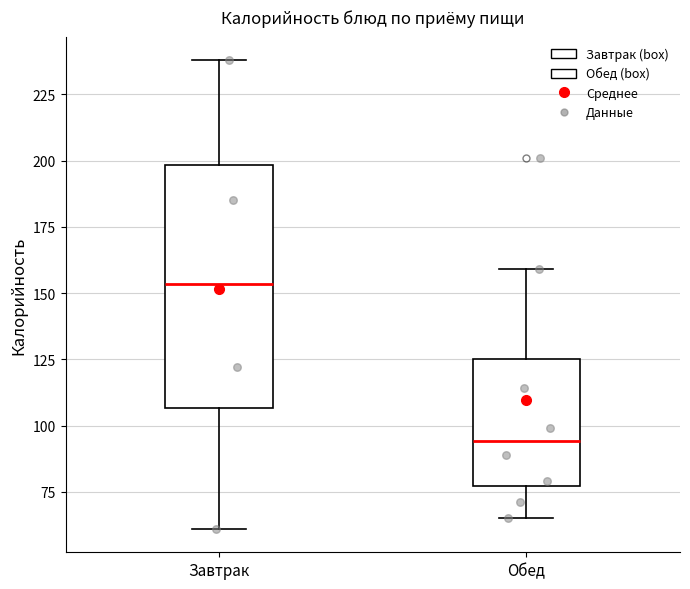

Reading left to right, read every box against the y-axis: the position of its median line, the range the box covers, and the ends of its whiskers. The values are not printed on the chart, so give them approximately, as read against the axis.

Завтрак: median 155, box 105 to 200, whiskers 60 to 240
Обед: median 95, box 75 to 125, whiskers 65 to 160